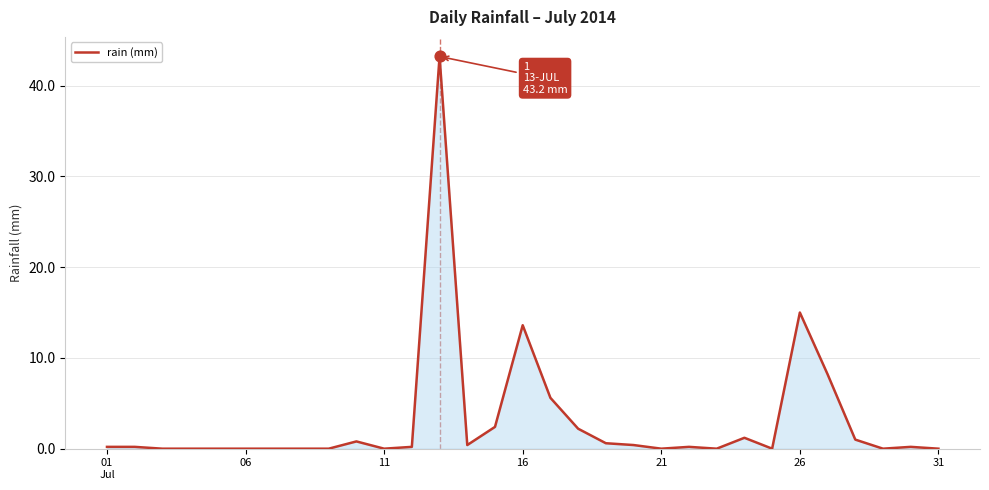

What is the difference between the maximum and minimum values?

43.2